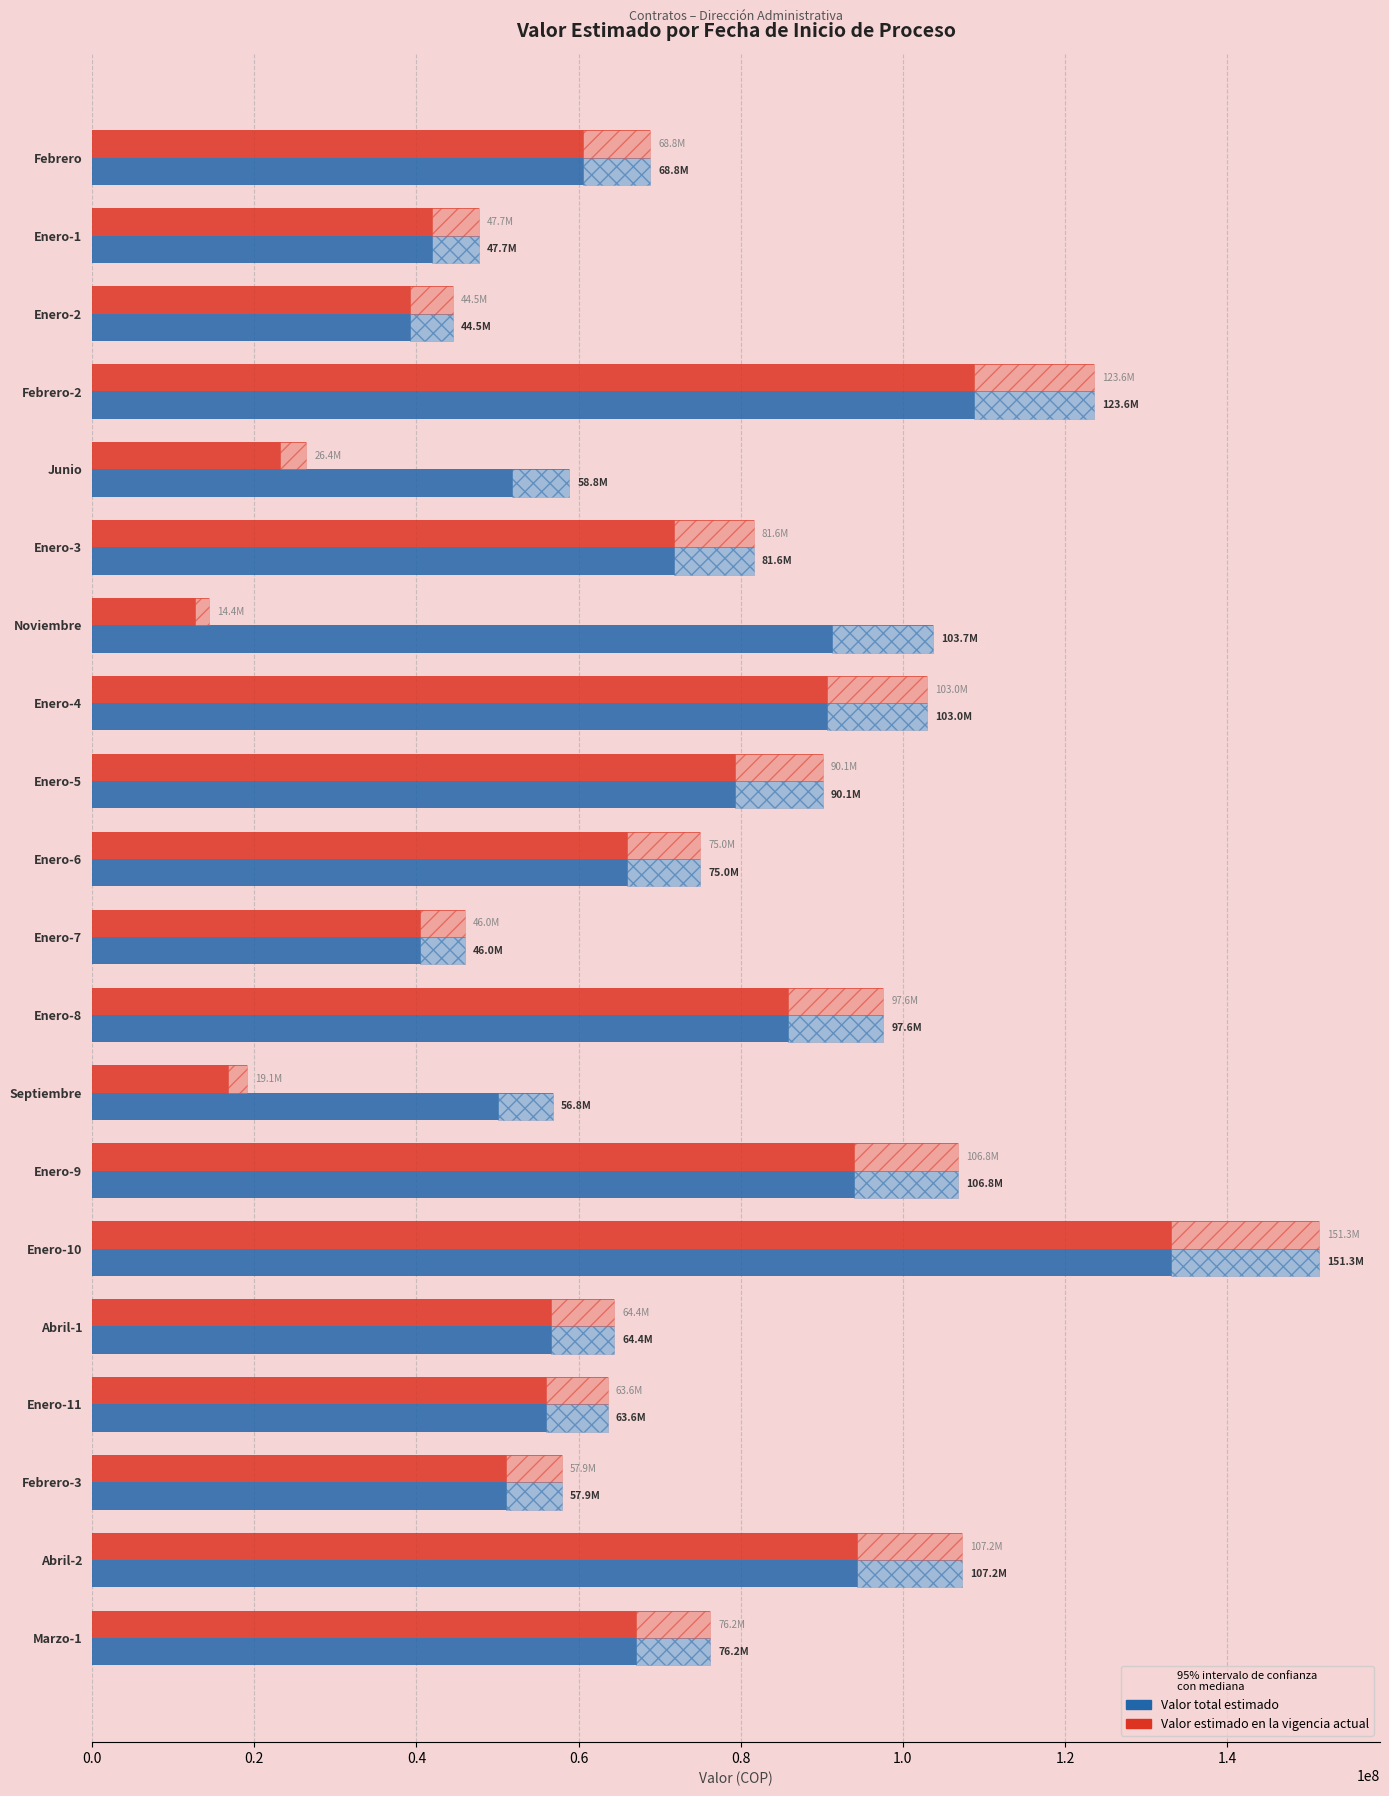

Which series has the largest range (max minus min)?

Valor estimado en la vigencia actual